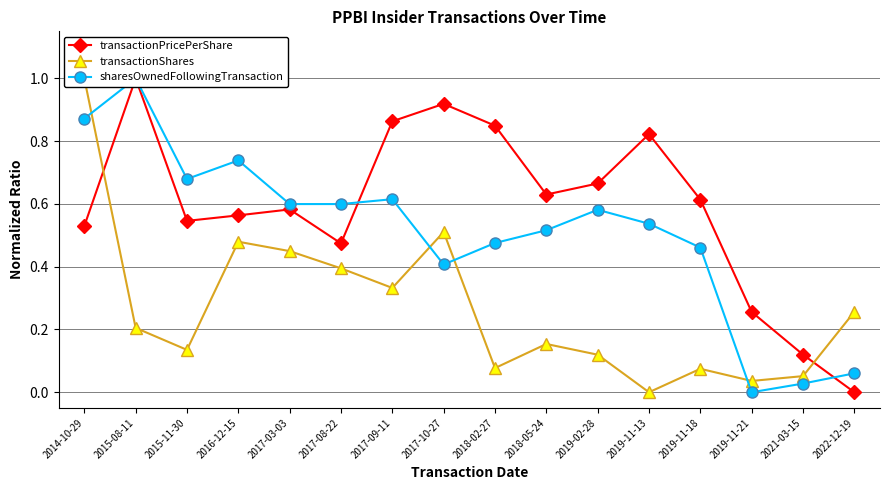

Where do sharesOwnedFollowingTransaction and transactionShares first cross each other?

2014-10-29 and 2015-08-11